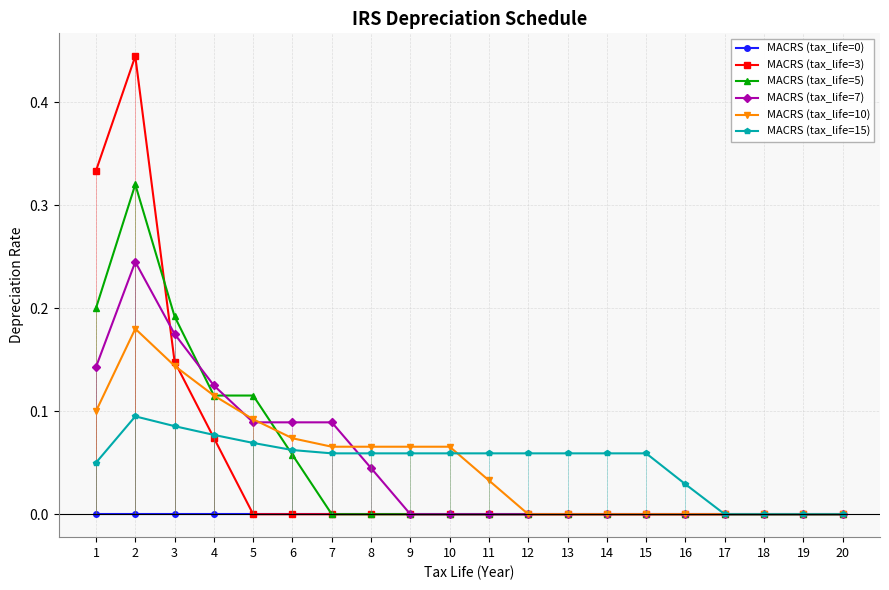

Is it true that MACRS (tax_life=10) equals 0.2 at 5?

False